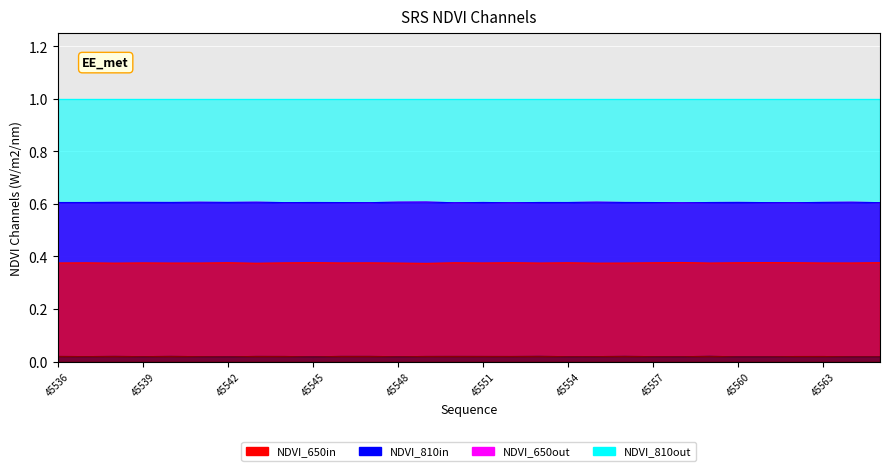

Is it true that col_518 equals 0.3 at 45542?

False